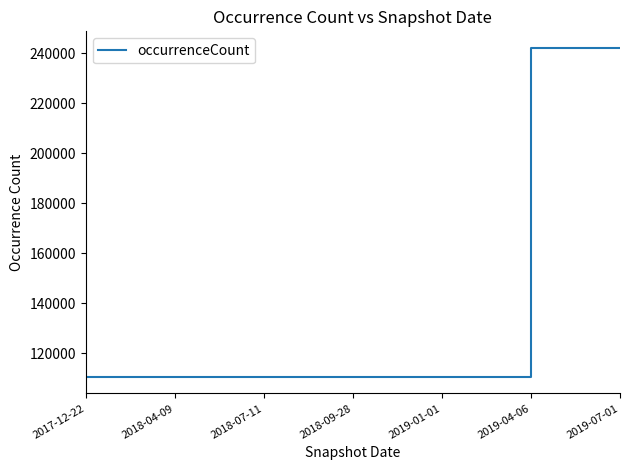

Which has a higher value, 2018-04-09 or 2019-04-06?

2019-04-06